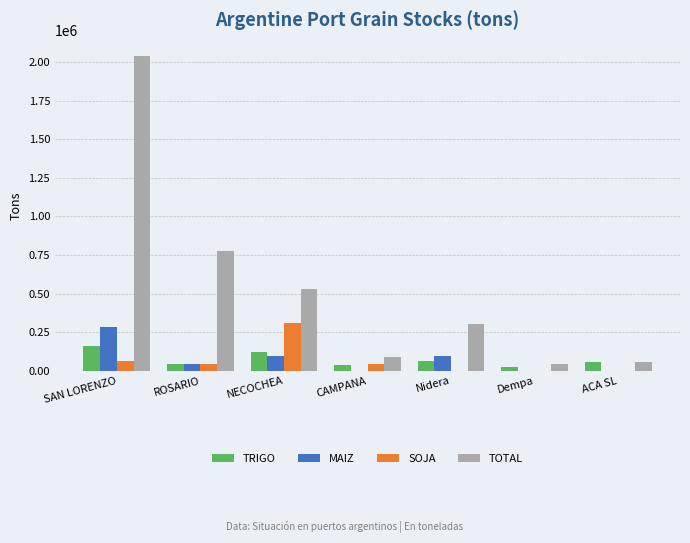

Between ROSARIO and CAMPANA, which series saw the biggest shift?

TOTAL